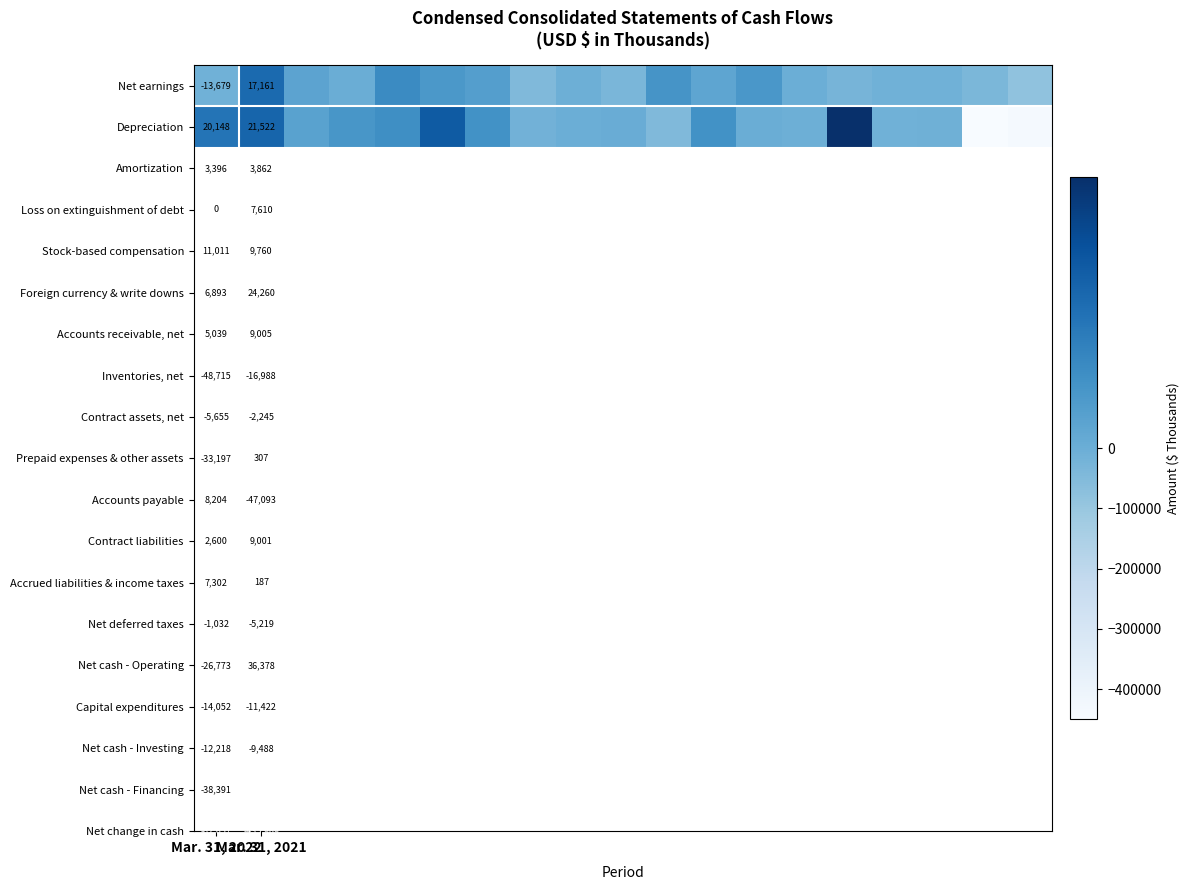

How many data points in Net earnings are less than -1032?

9